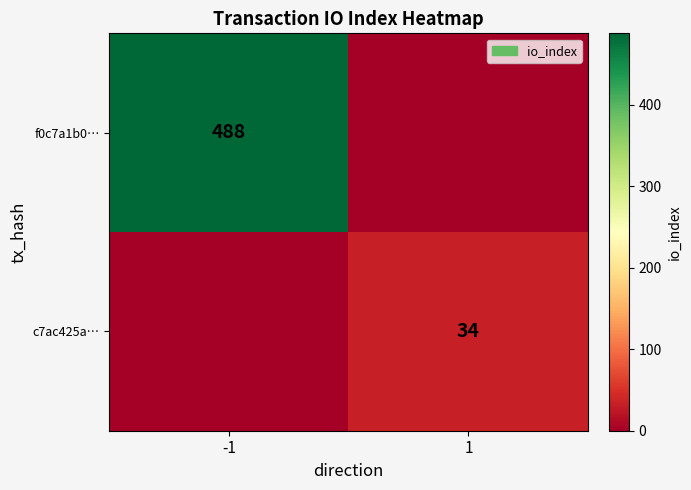

The f0c7a1b0… series shows 488 at -1. True or false?

True